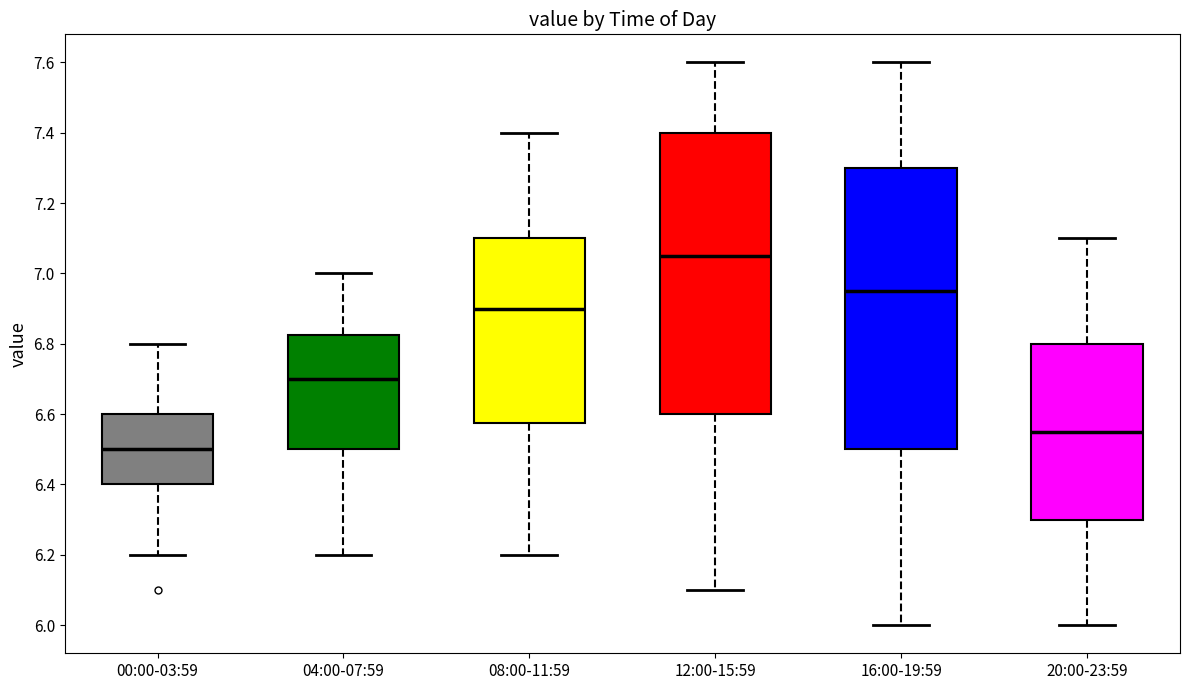

Where does the median line of the box for 12:00-15:59 sit on the y-axis? The values are not printed on the chart, so give them approximately, as read against the axis.

7.06